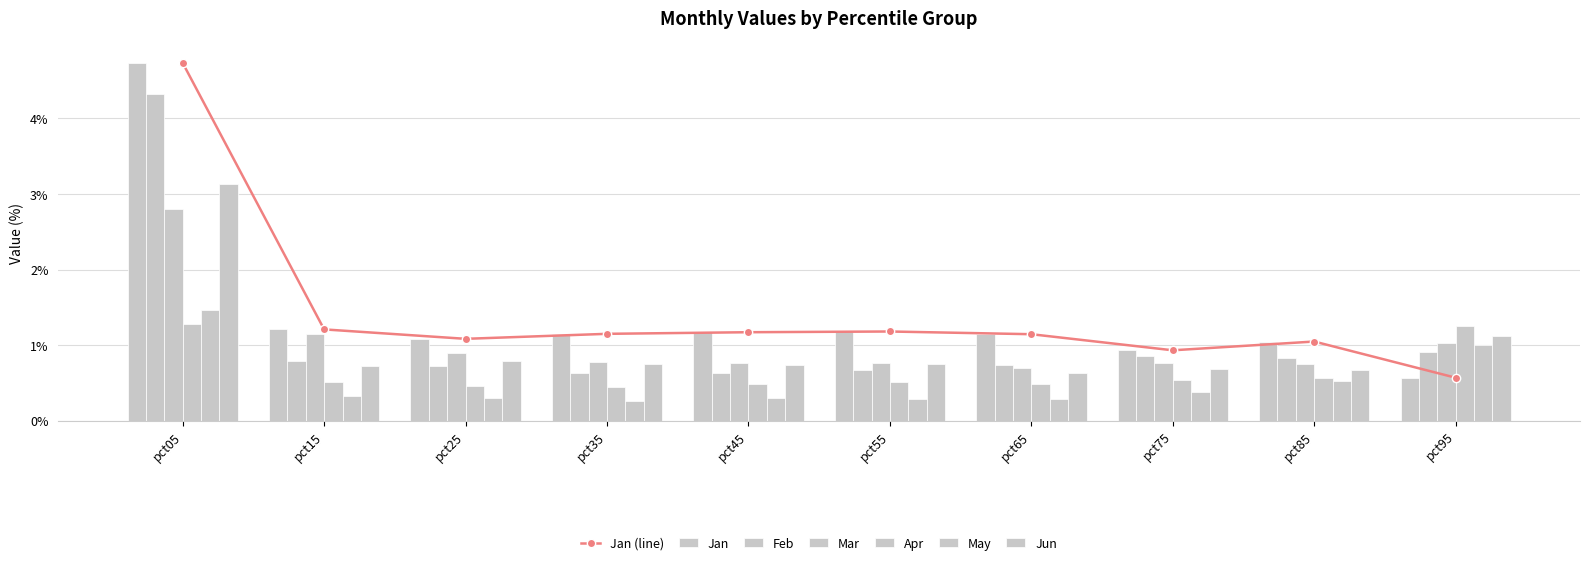

The value of Feb at pct45 is 0.6. True or false?

True